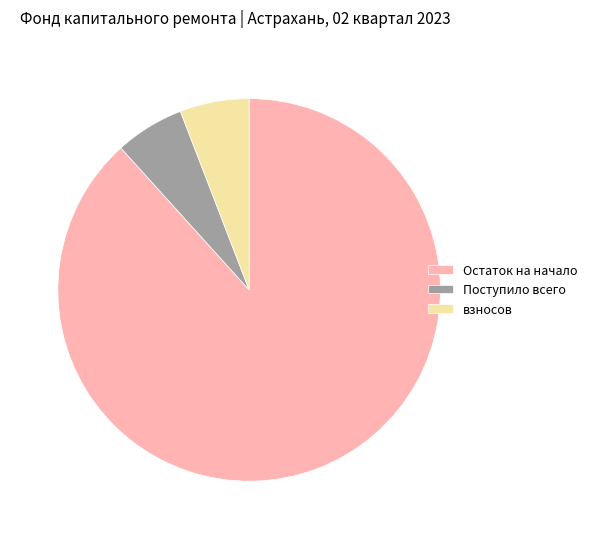

The Остаток на начало slice represents 79% of the pie. True or false?

False